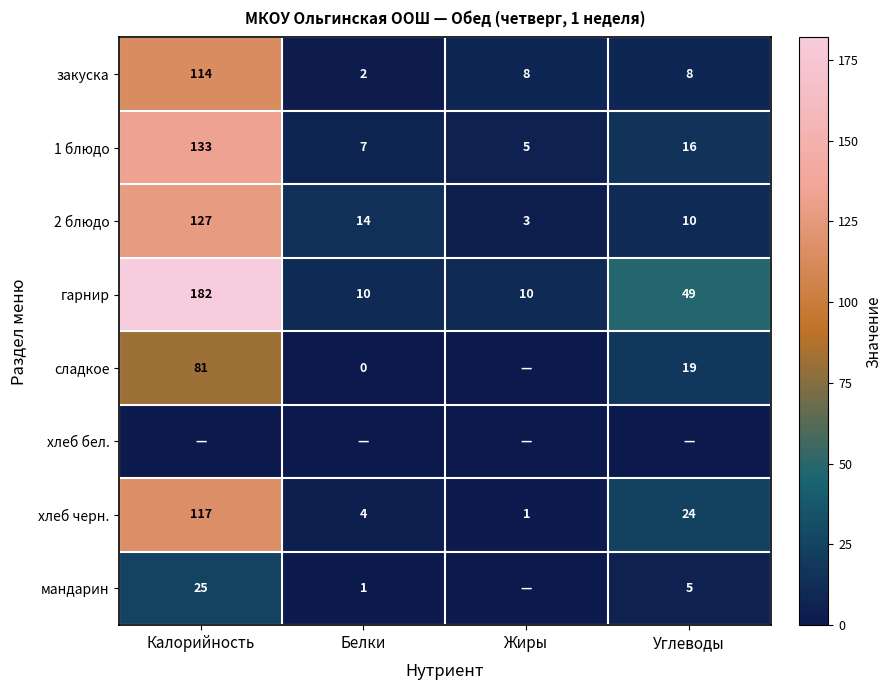

List the labels in order of хлеб черн. value, smallest first.

Жиры, Белки, Углеводы, Калорийность